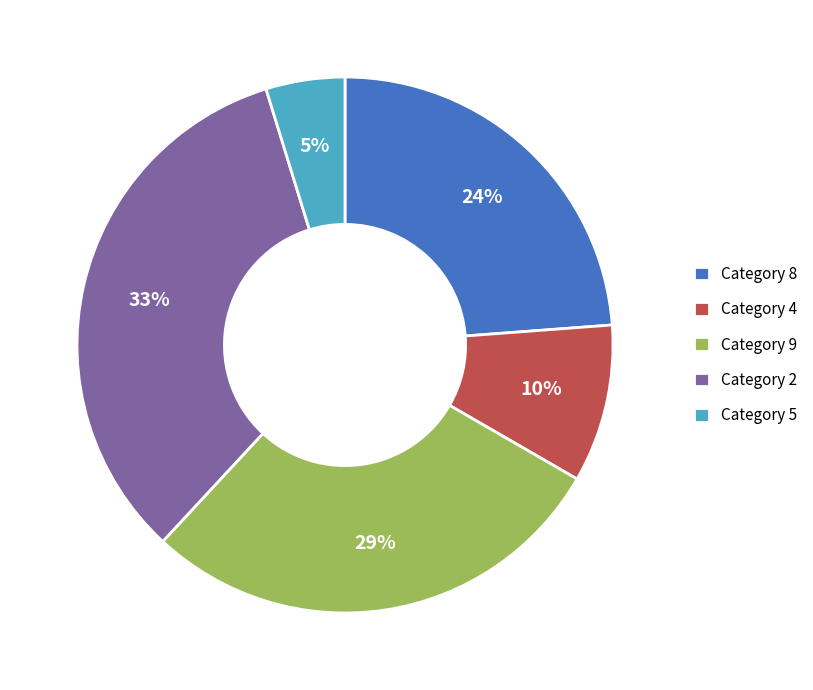

To the nearest percent, what is the average slice percentage?

20%